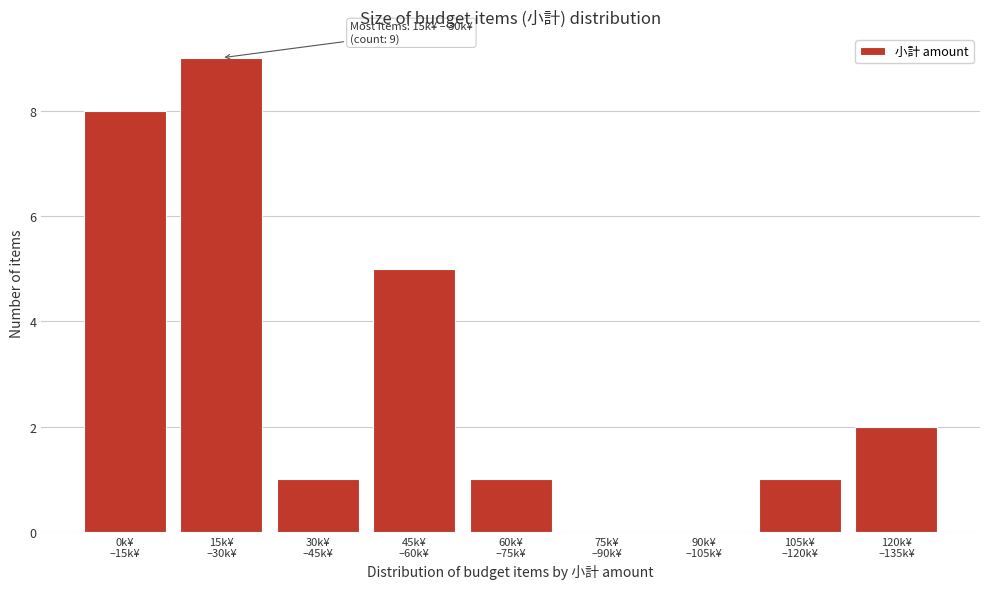

What is the greatest value displayed?

9